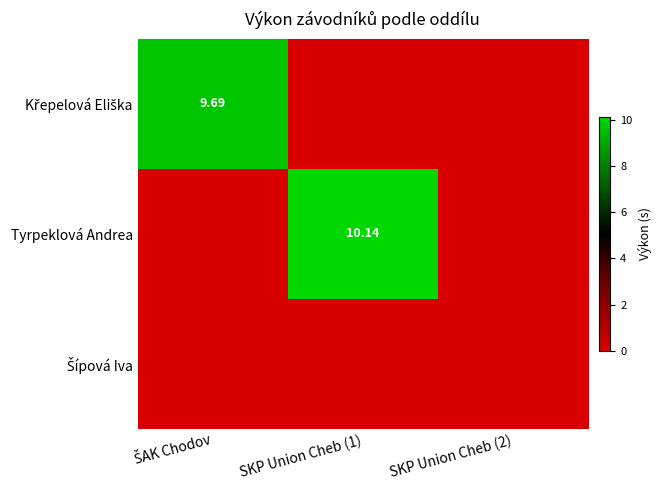

The Šípová Iva series shows 0.0 at SKP Union Cheb (1). True or false?

True